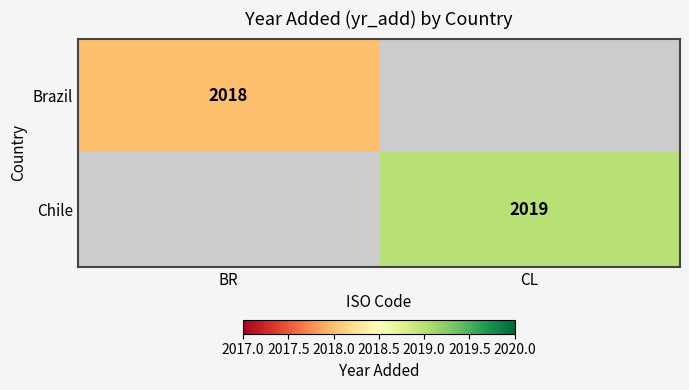

Is it true that Brazil equals 2767 at BR?

False